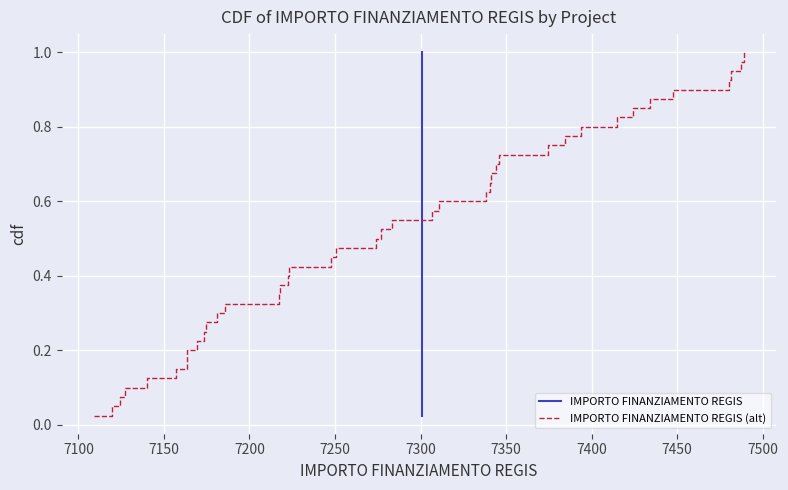

How many lines are shown in the chart?

2